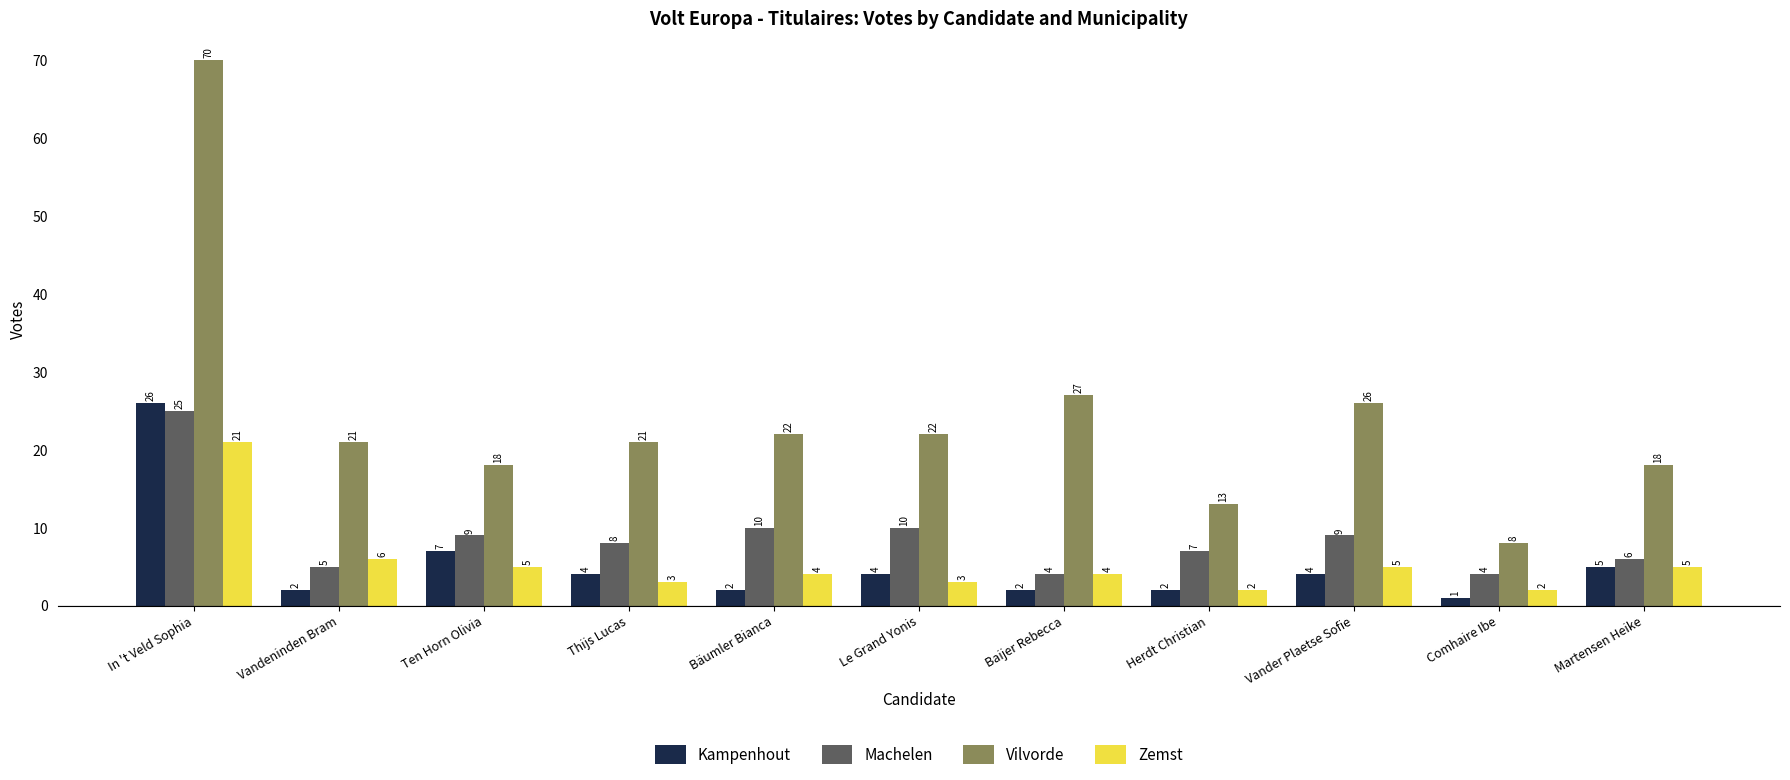

What is the label of the 4th bar from the right?

Herdt Christian